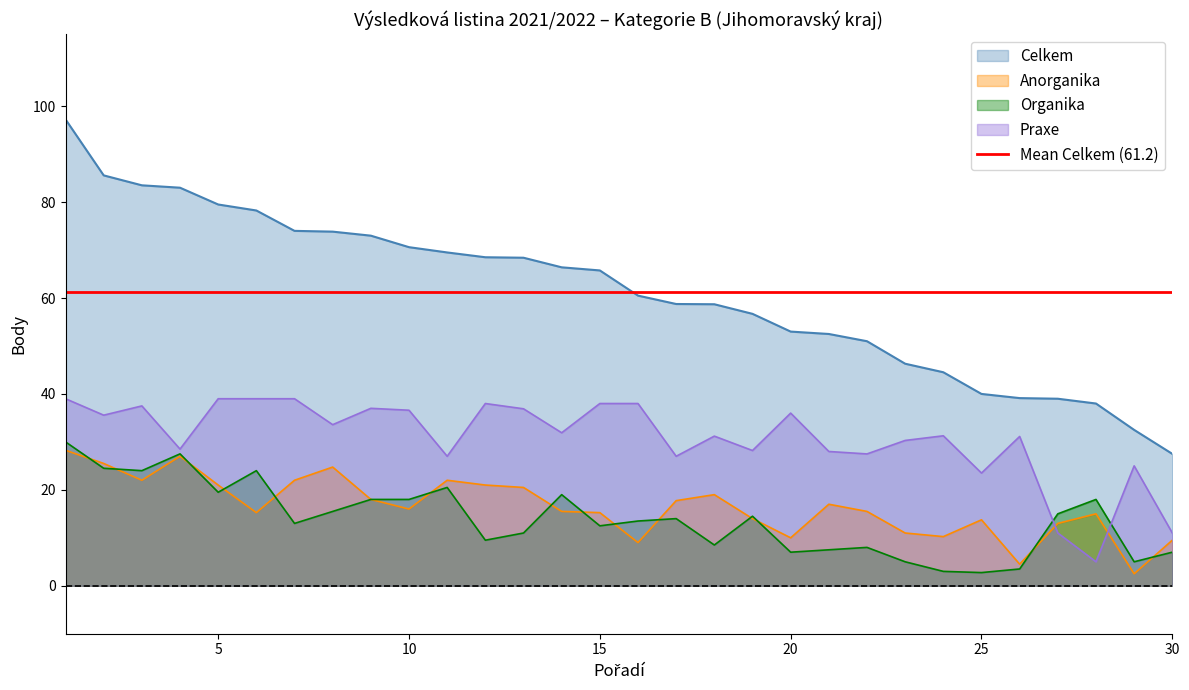

After their last crossing, which series has the higher values: Praxe or Anorganika?

Praxe